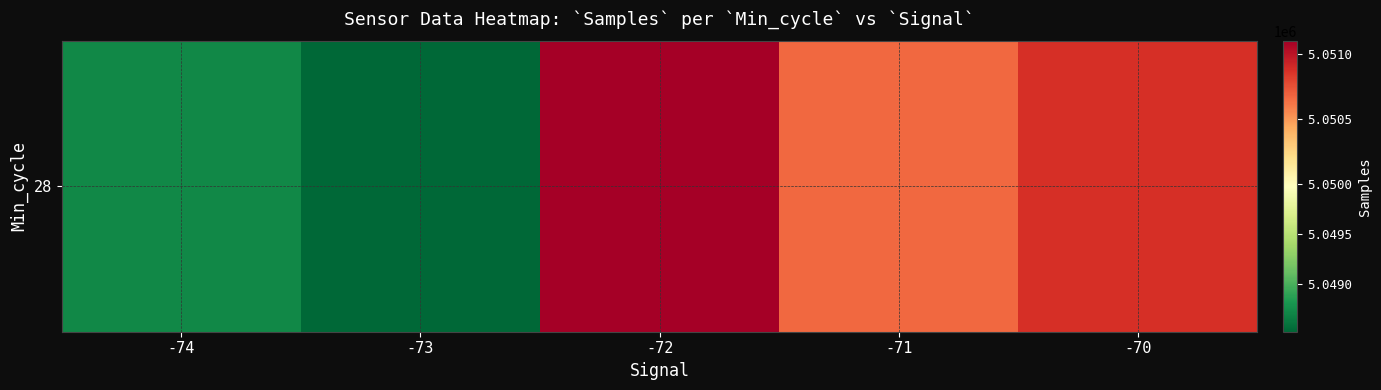

Reading right to left, transcribe all the data shown in this chart.

-70=5050883.0	-71=5050671.5	-72=5051102.3	-73=5048523.1	-74=5048718.4